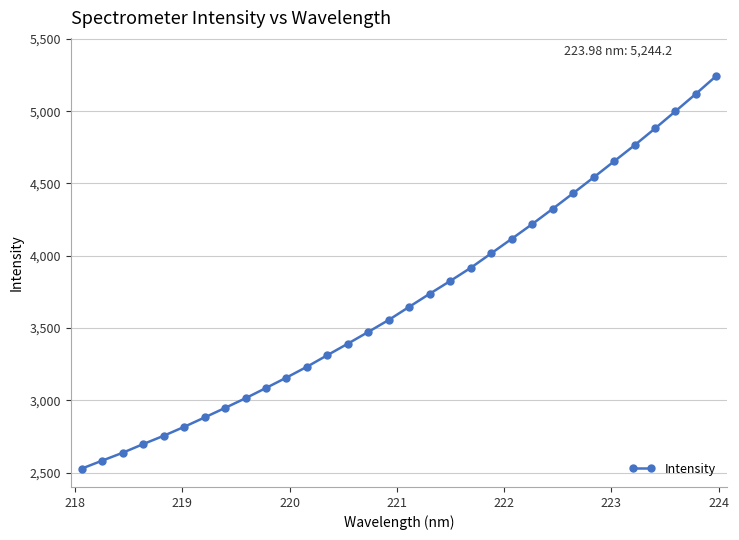

What is the value of the 16th point from the left?

3557.4